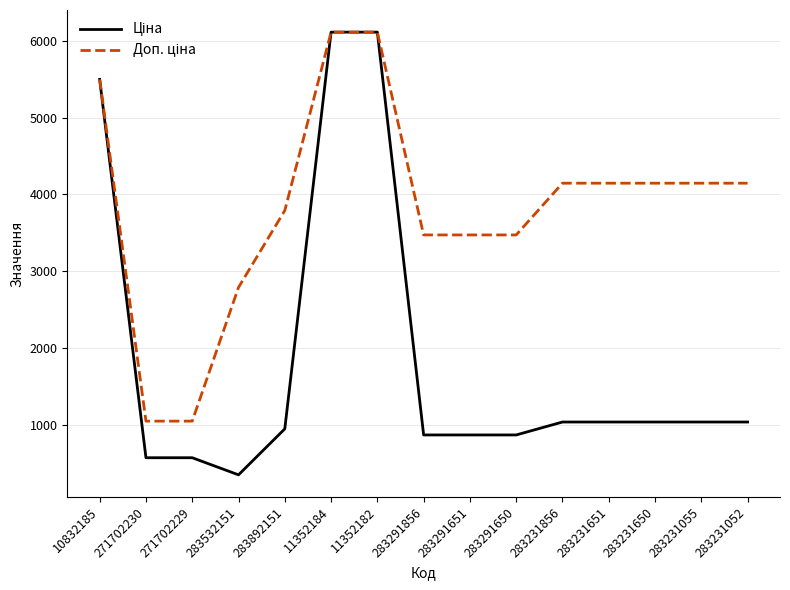

What is the spread (max minus min) of values at 271702229?

476.5